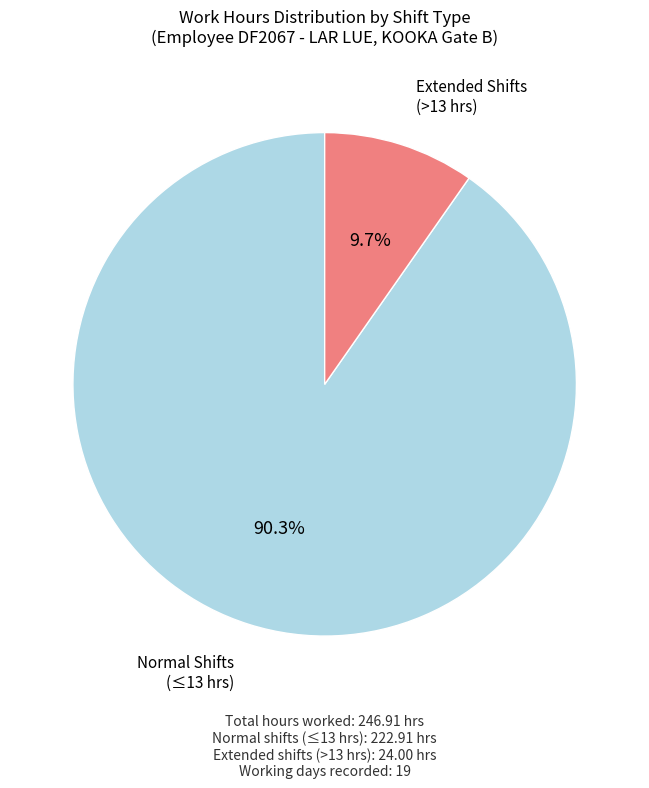

Does any single category account for the majority?

Yes